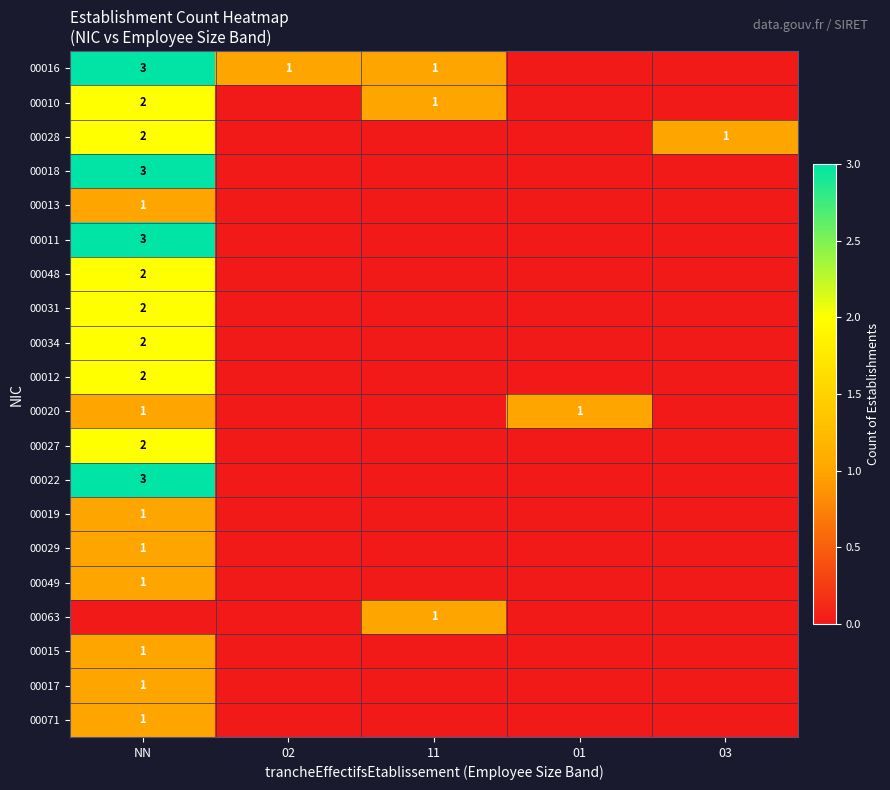

Is the value of 00019 at NN greater than the value of 00027 at NN?

No